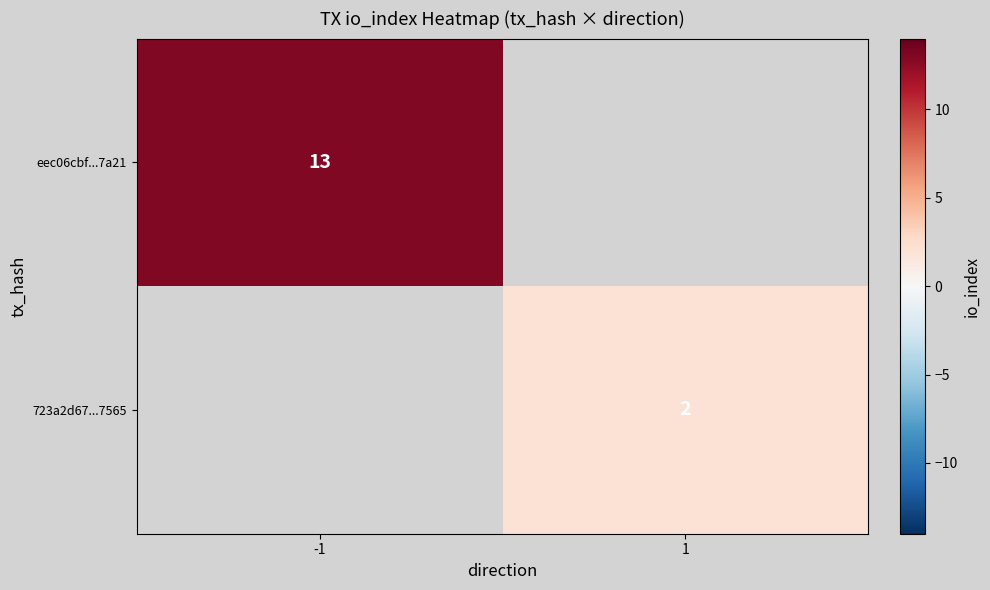

Is it true that 723a2d67...7565 equals 2 at 1?

True